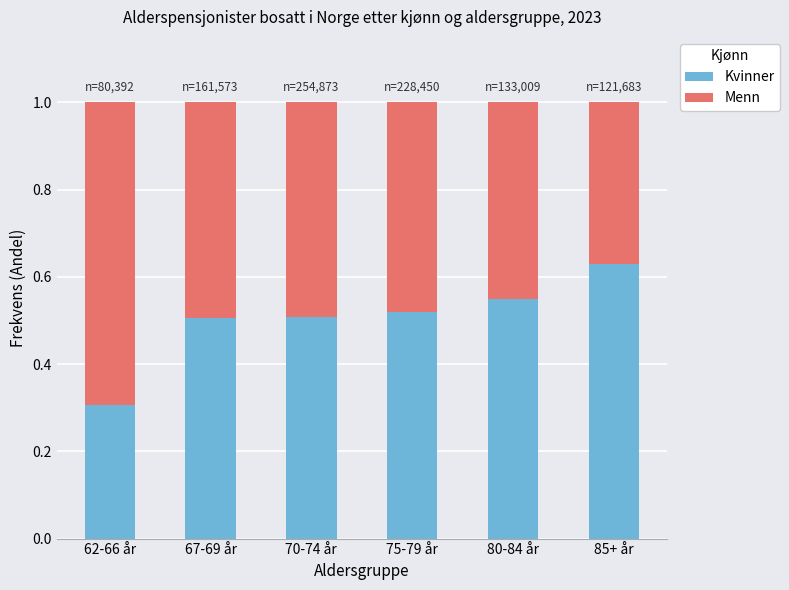

What is the total value across all series at 85+ år?

1.0